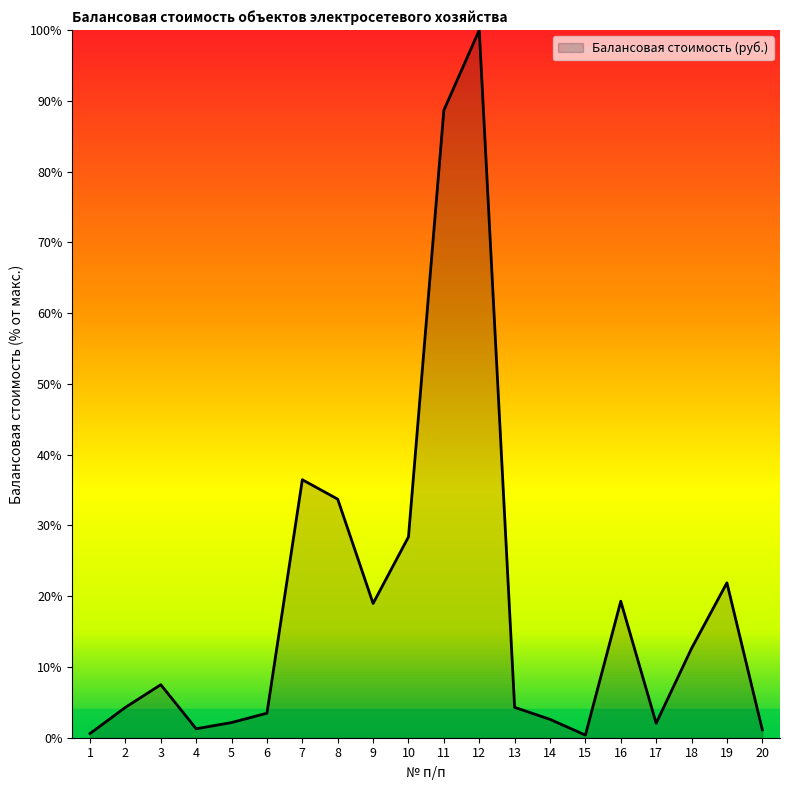

How many lines are shown in the chart?

1